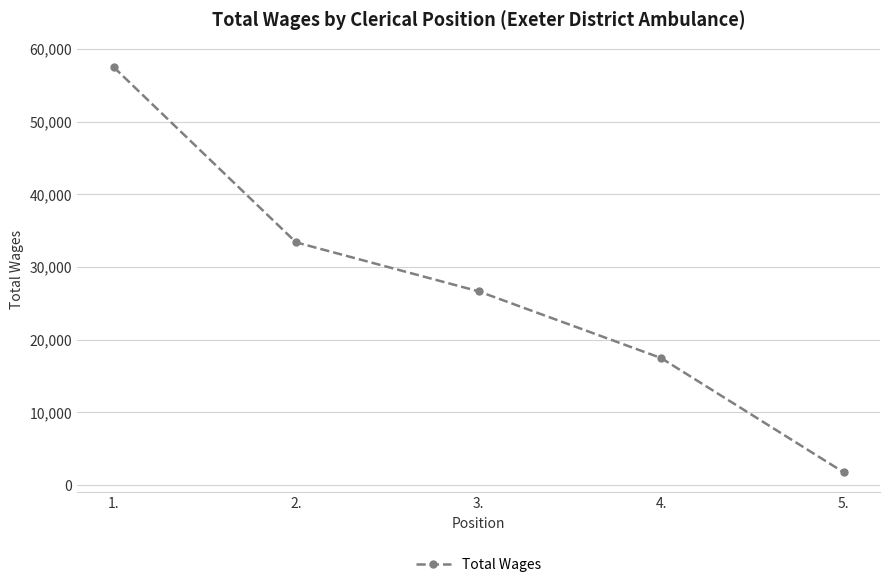

The chart shows a value of 17477 at 4.. True or false?

True